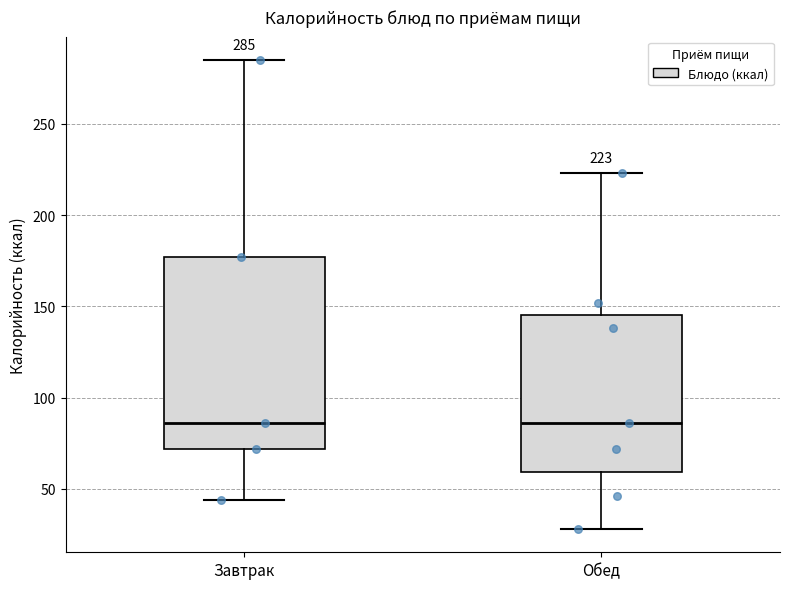

Comparing the boxes themselves (not the whiskers), which one is the tallest?

Завтрак